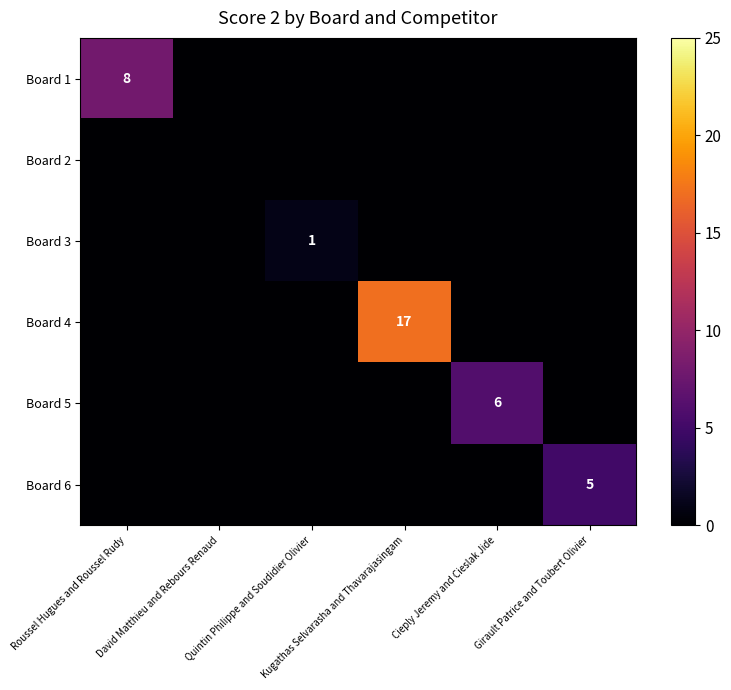

What is the average value of the Board 4 series?

3